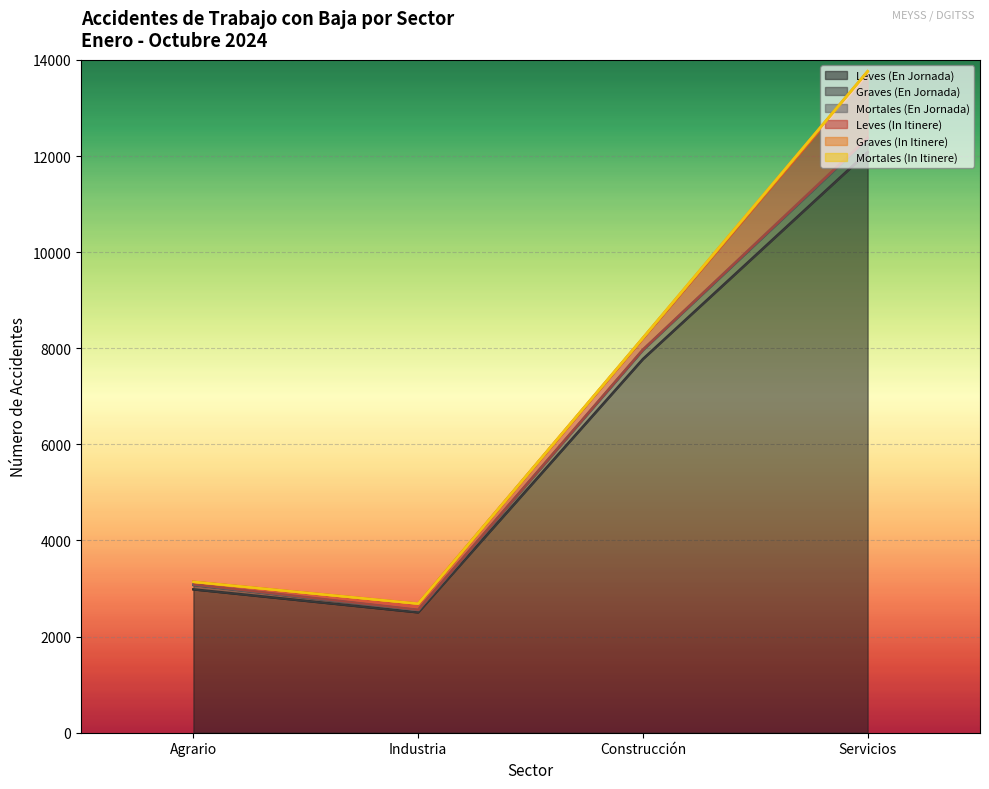

The value of Mortales (En Jornada) at Construcción is 10. True or false?

True